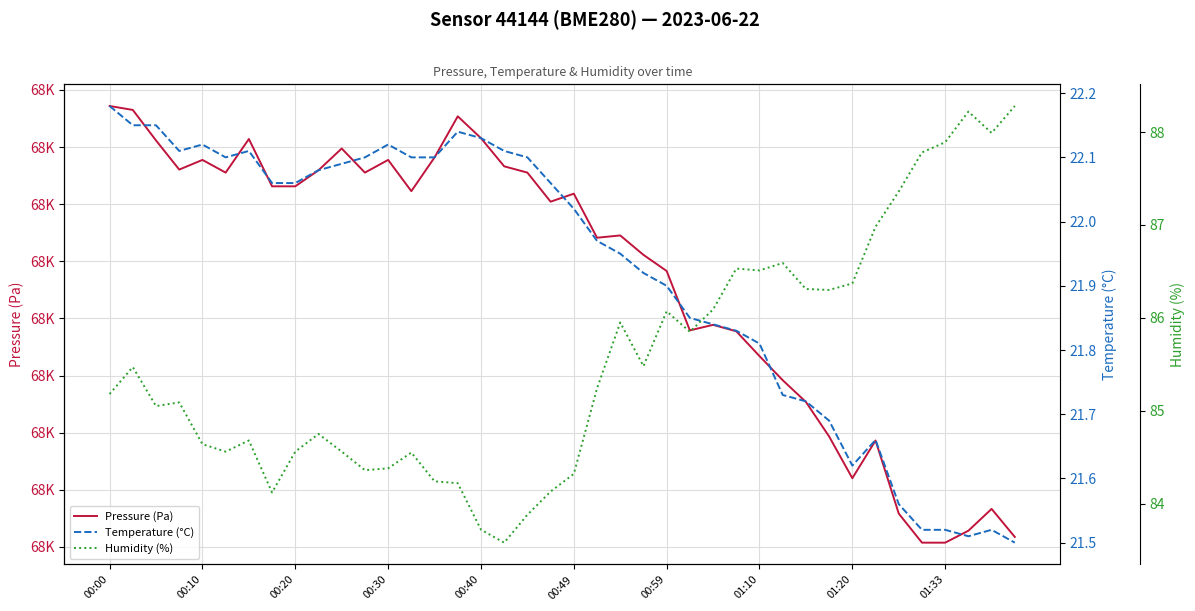

Rank the categories by Pressure (Pa) value from lowest to highest.

35, 36, 39, 37, 34, 38, 32, 33, 31, 30, 29, 28, 27, 25, 26, 24, 23, 21, 22, 19, 20, 13, 01:10, 01:20, 00:49, 11, 18, 01:33, 00:30, 17, 00:40, 12, 14, 10, 00:20, 00:59, 16, 15, 00:10, 00:00